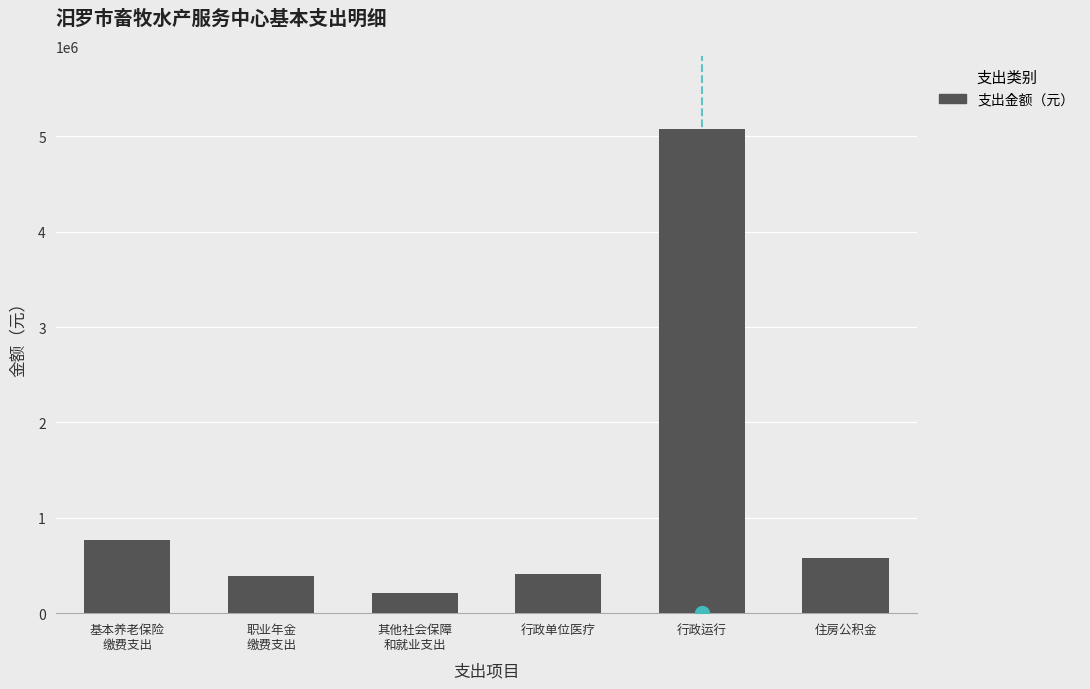

What is the difference between the maximum and minimum values?

4863454.7